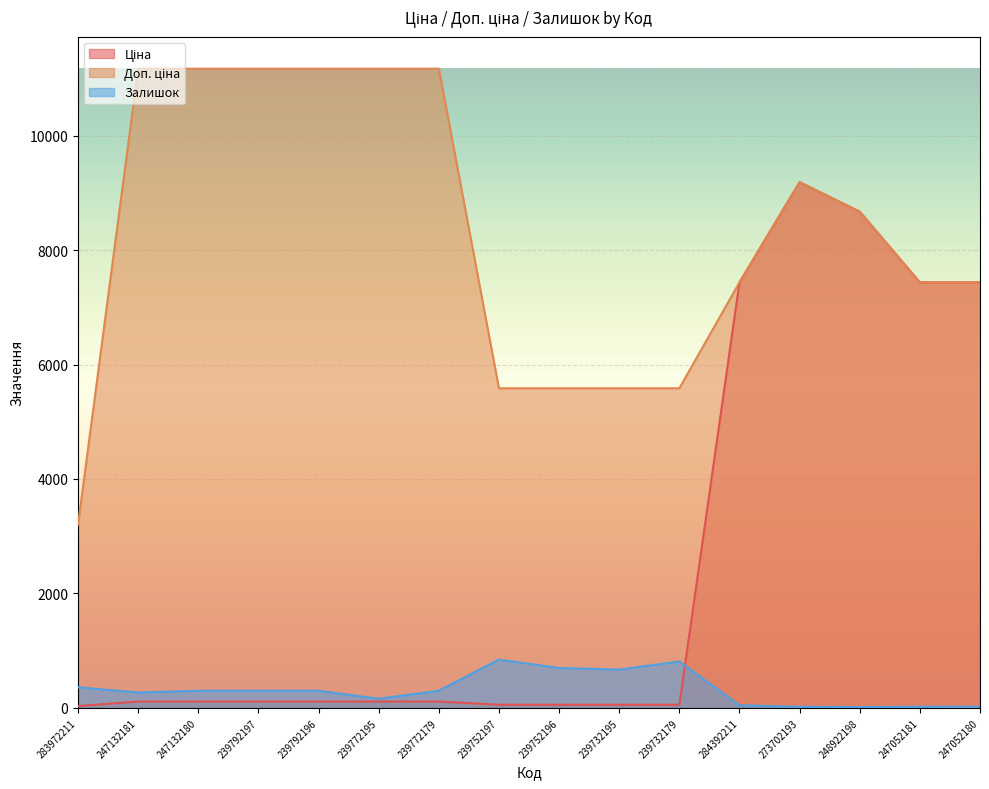

At which label is Доп. ціна closest to 7187?

284392211